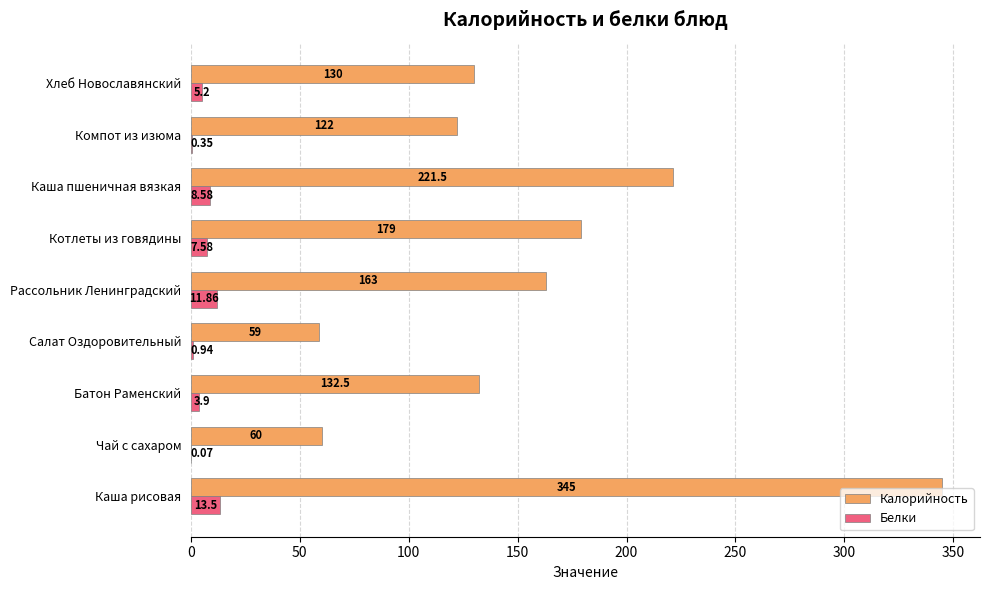

At which label is Белки closest to 6?

Хлеб Новославянский